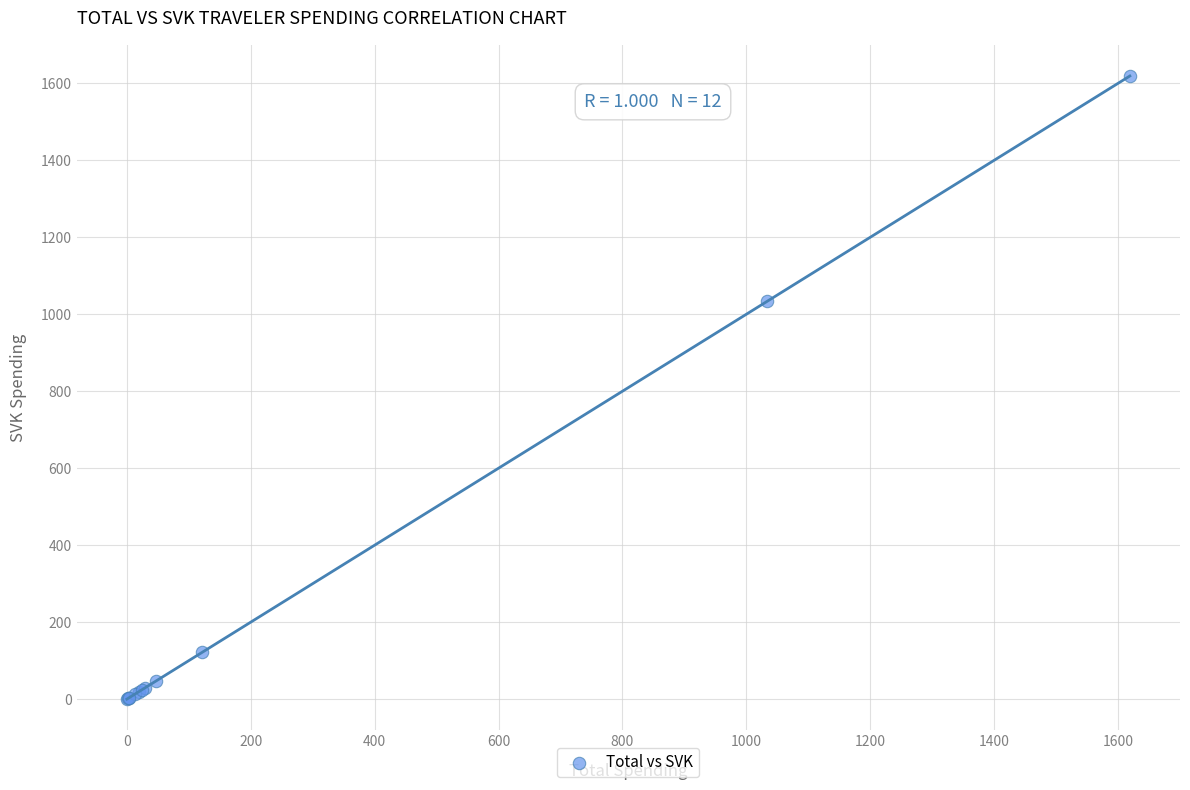

What Y value in the scatter plot is closest to 809?

1033.5